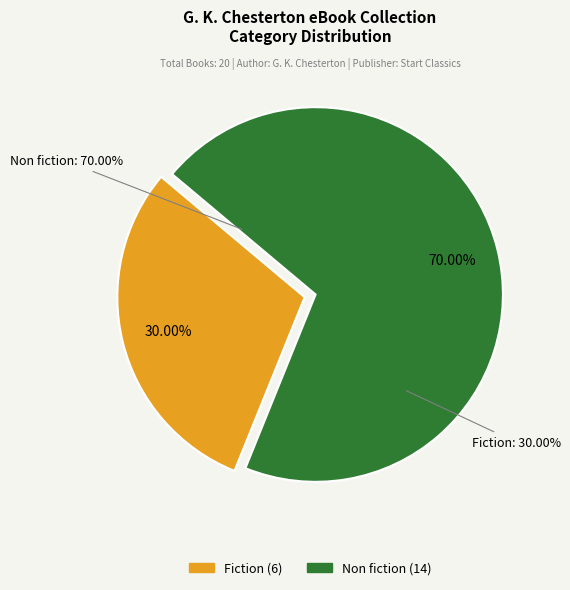

Approximately how many times larger is the value at Non fiction compared to Fiction?

2.3